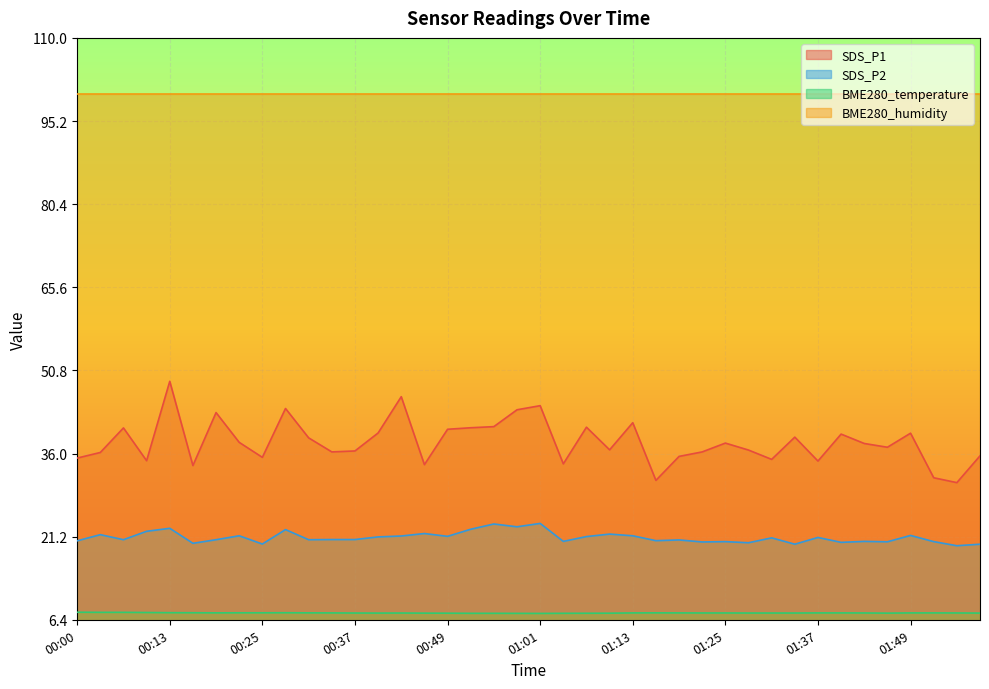

True or false: SDS_P1 and SDS_P2 cross at least once.

False